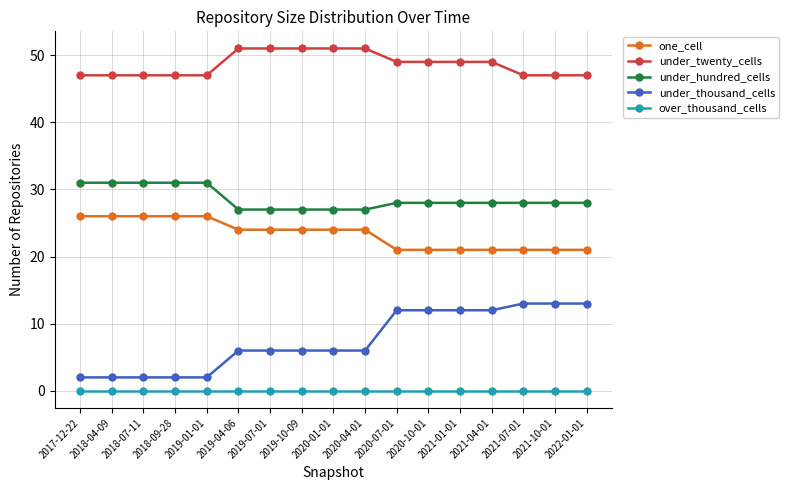

Read the under_hundred_cells value at 2018-09-28.

31